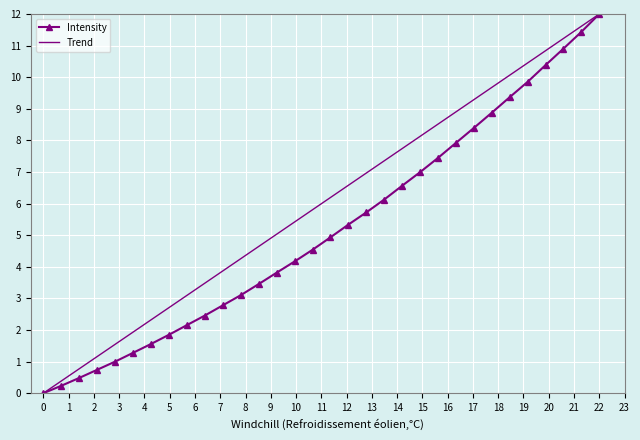

How many values in the Intensity series are below 4?

14